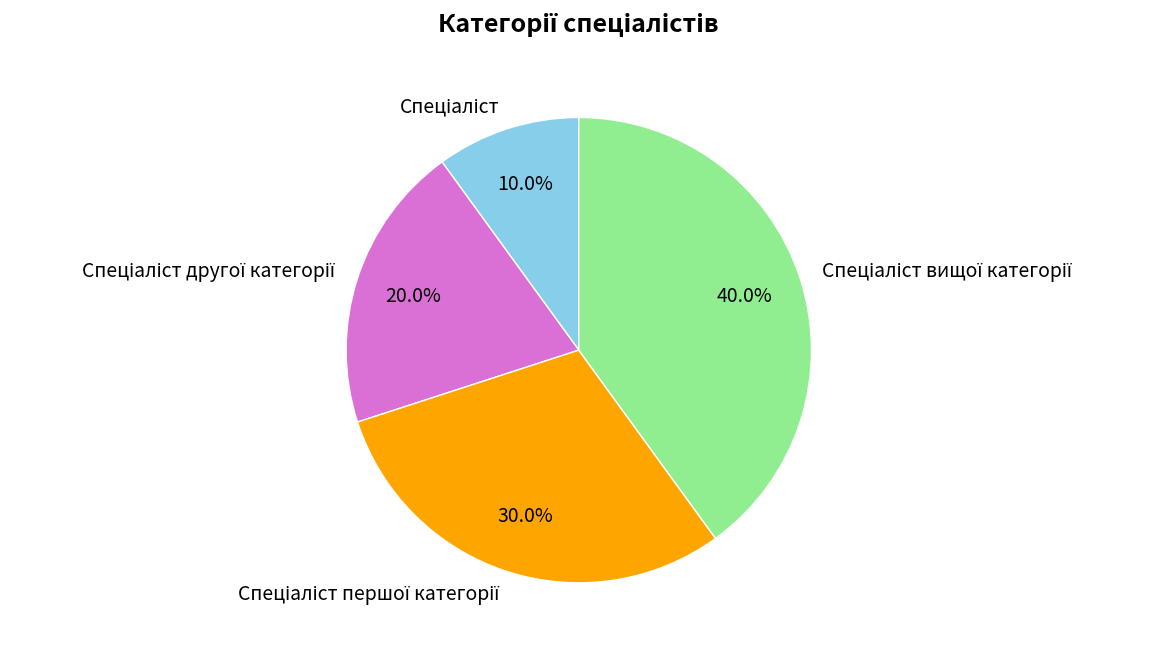

To the nearest percent, what is the difference between the largest and smallest slice percentages?

30%